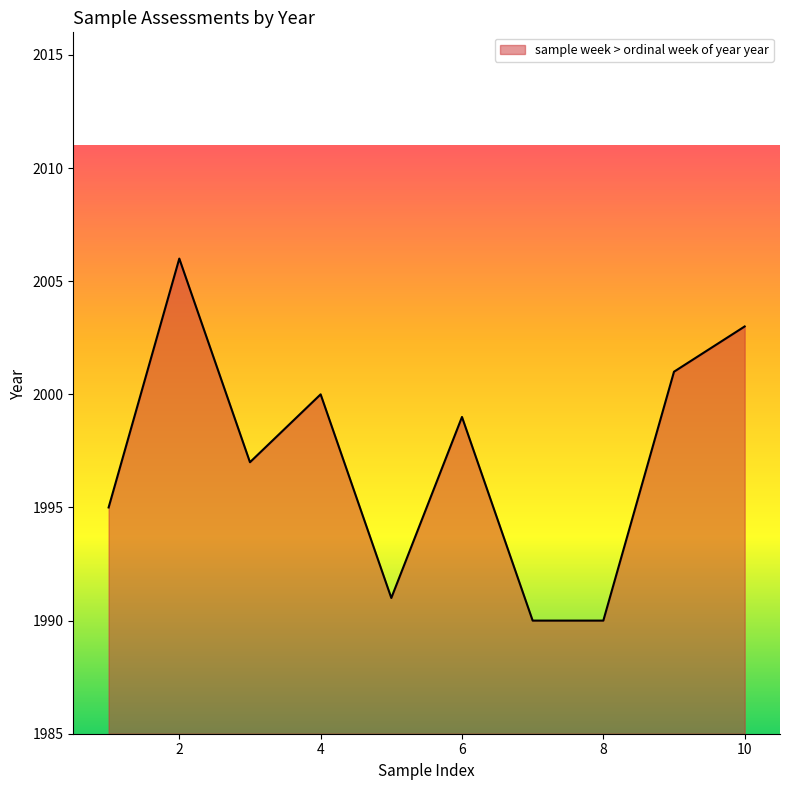

What is the greatest value displayed?

2006